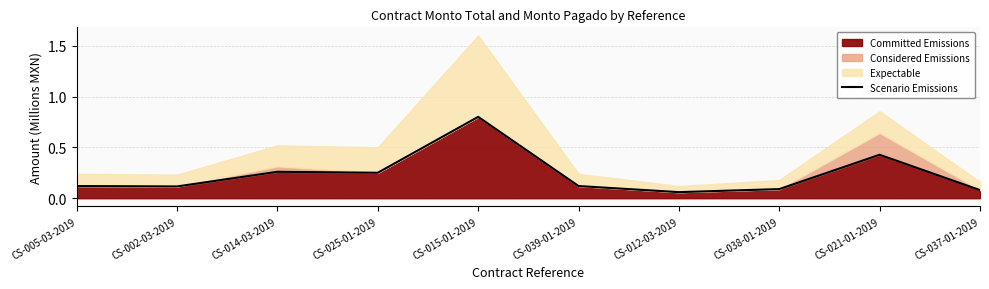

What position from the left is CS-038-01-2019?

8